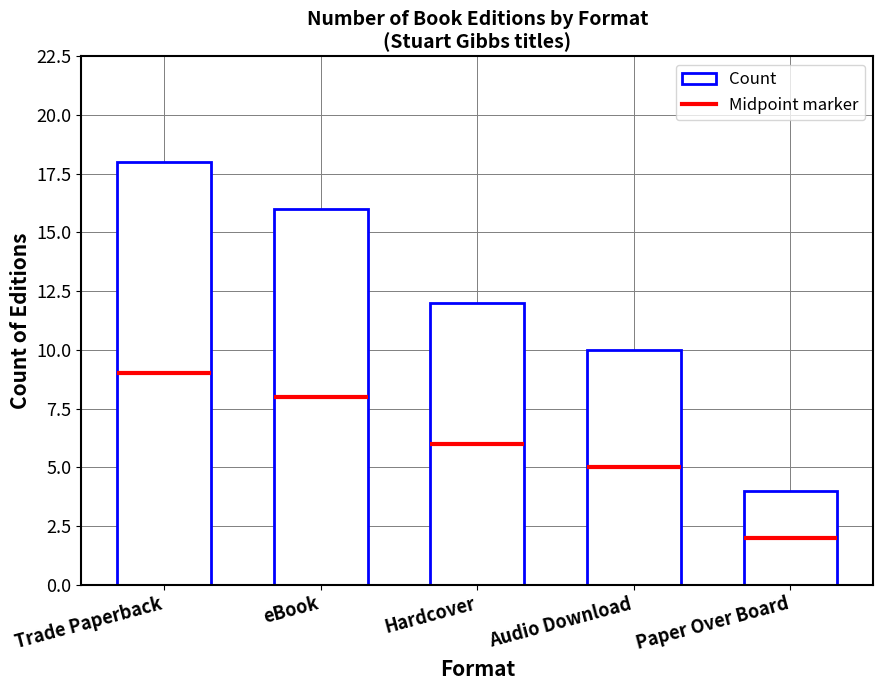

The value at eBook is 3. True or false?

False